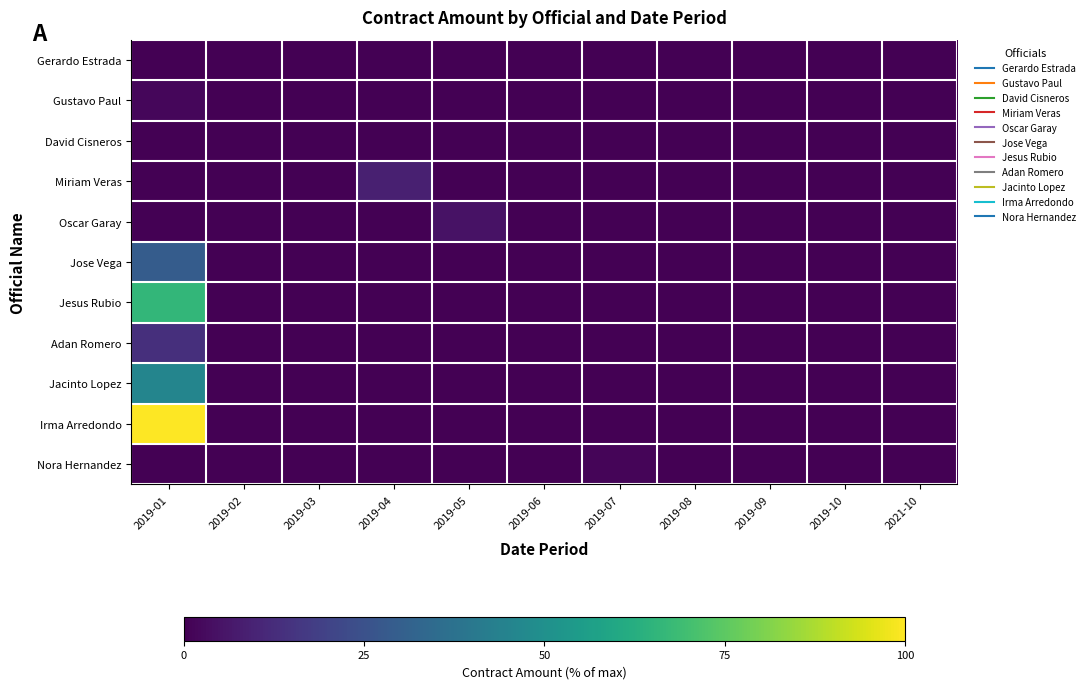

Which has a higher value, 2019-06 or 2019-01?

2019-01